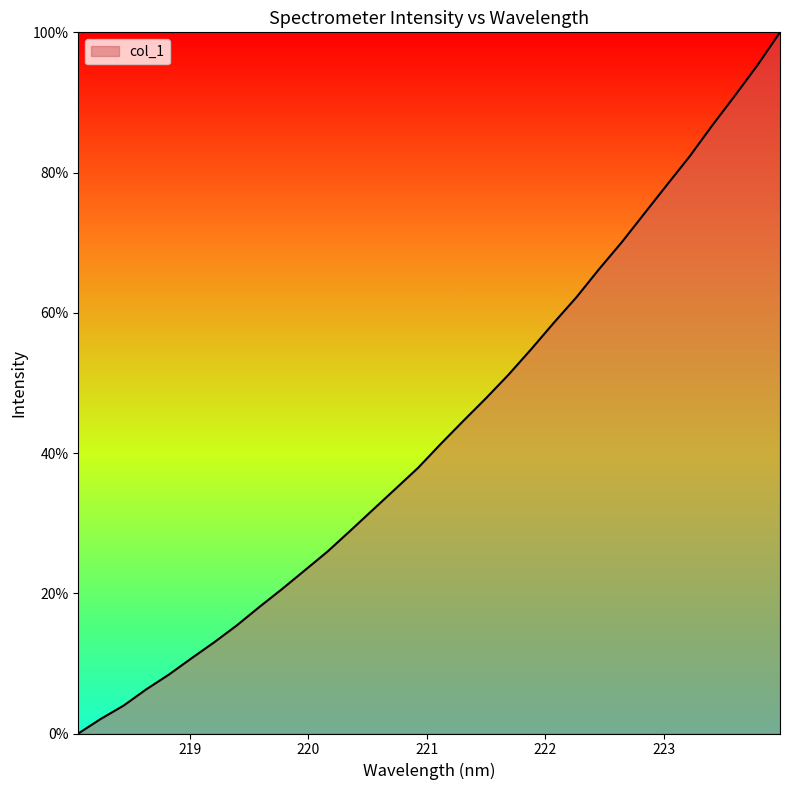

Does the chart display data point markers on the line(s)?

No